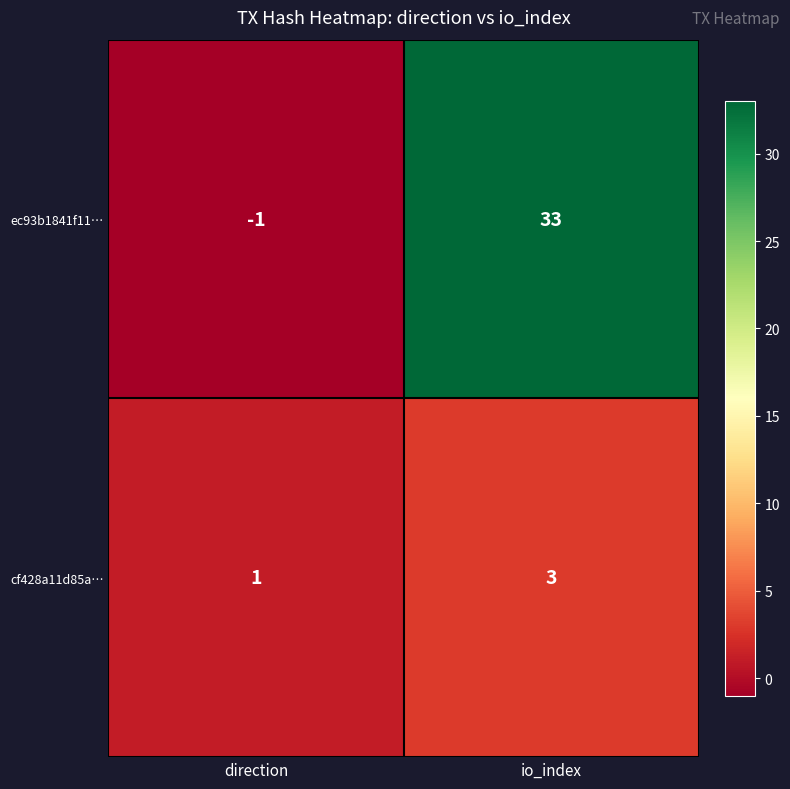

Which series has the largest range (max minus min)?

ec93b1841f11…